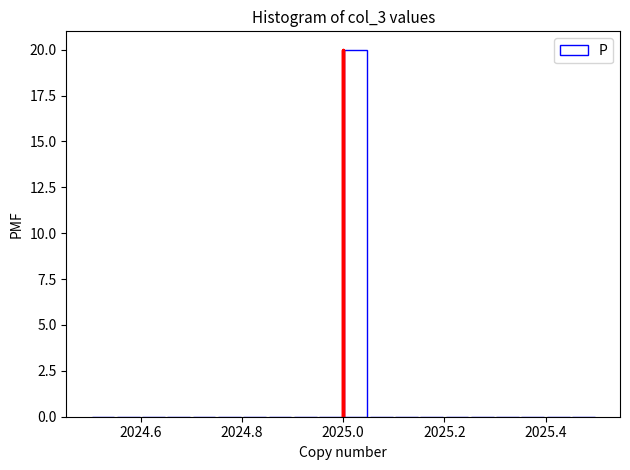

Around what value on the x-axis is the tallest bar? Give the approximate position of its centre, as read against the axis.

2025.02